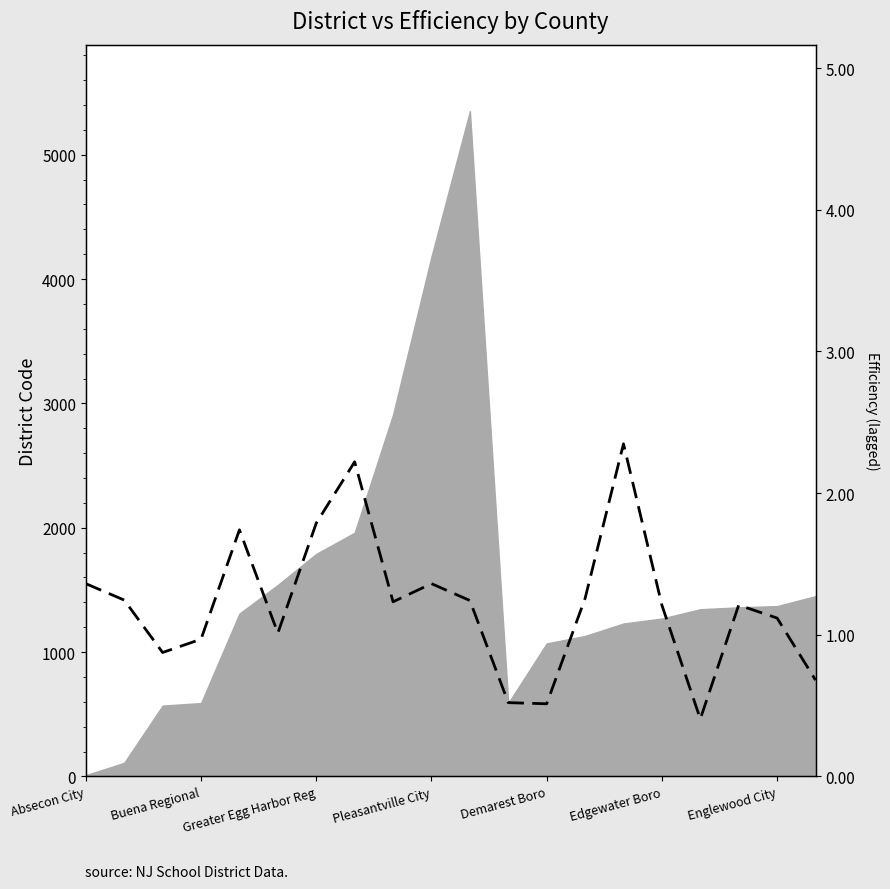

How many lines are shown in the chart?

1